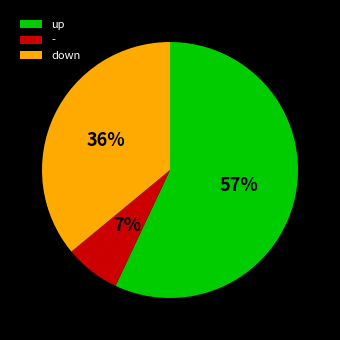

What percentage is the down slice, to the nearest percent?

36%